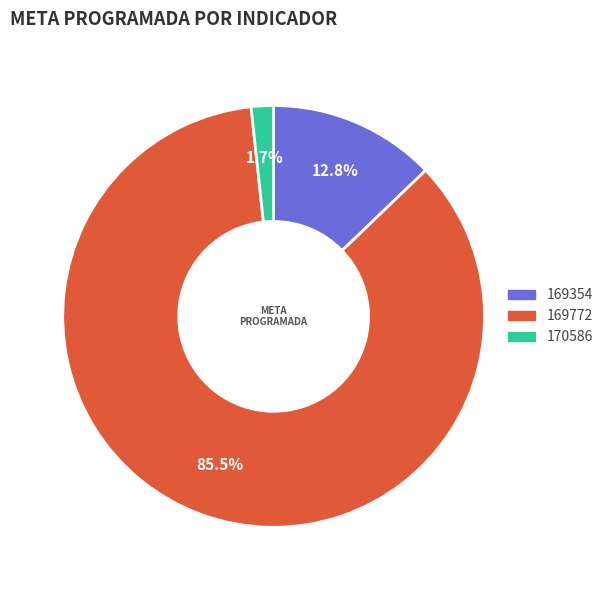

To the nearest percent, what is the difference between the largest and smallest slice percentages?

84%